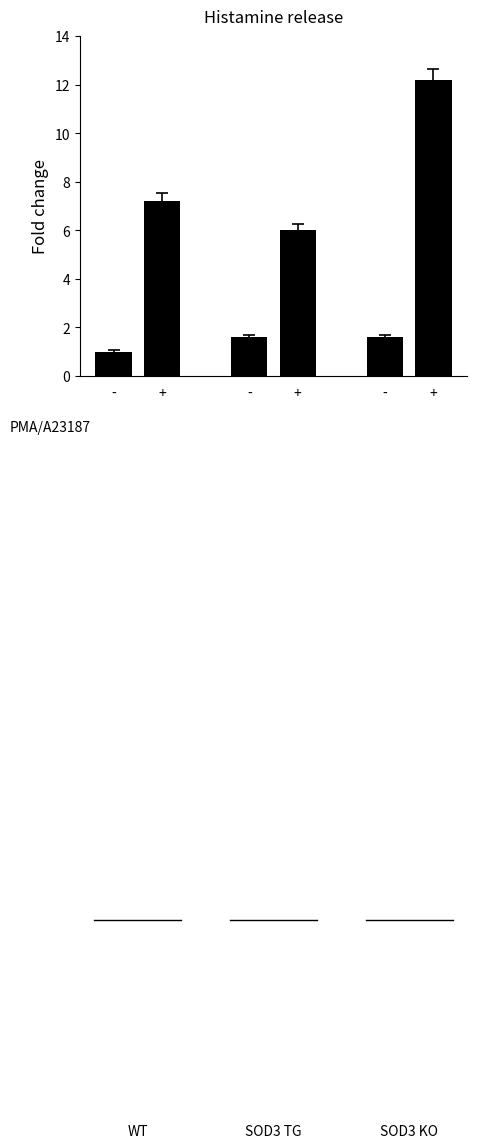

Reading right to left, extract all data points from this chart.

+=12.2	-=1.6	+=6.0	-=1.6	+=7.2	-=1.0